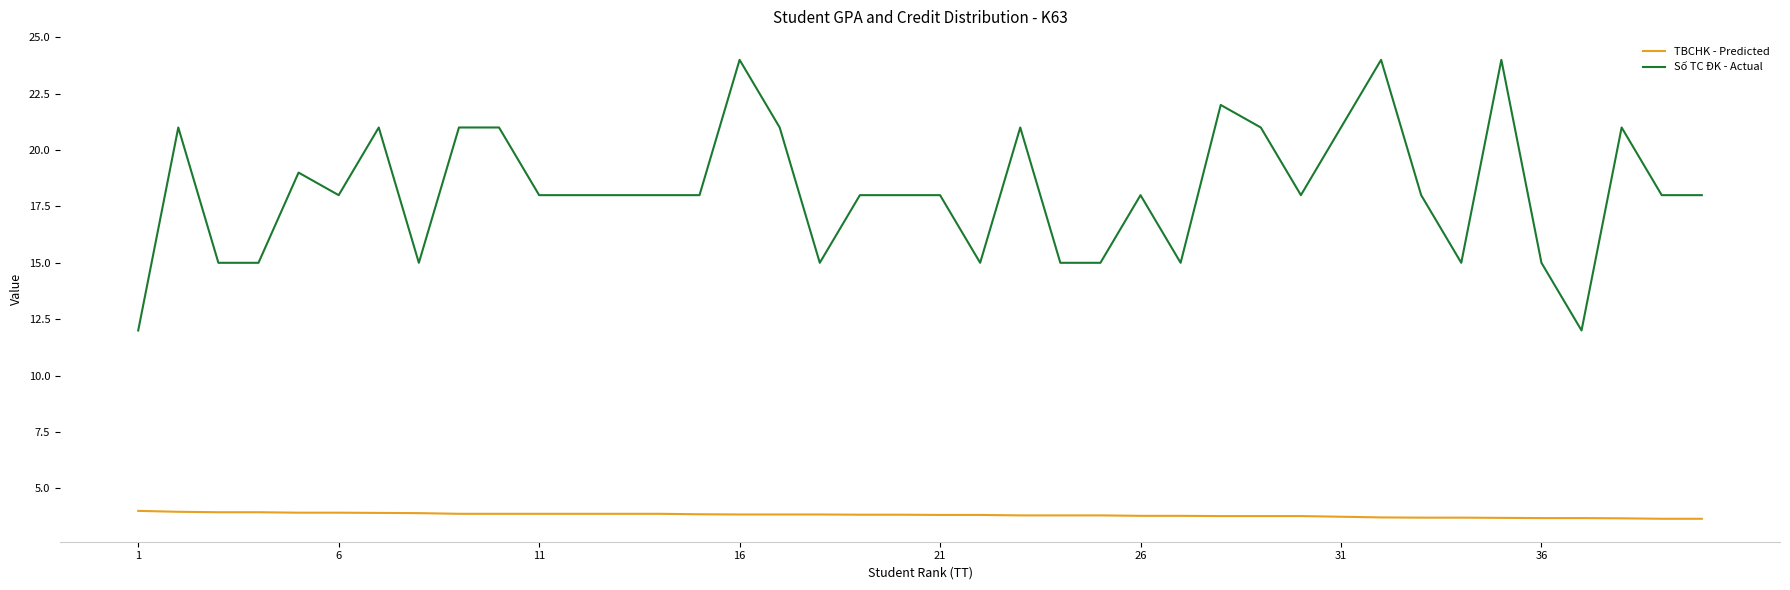

Which series has the largest total across all categories?

Số TC ĐK - Actual